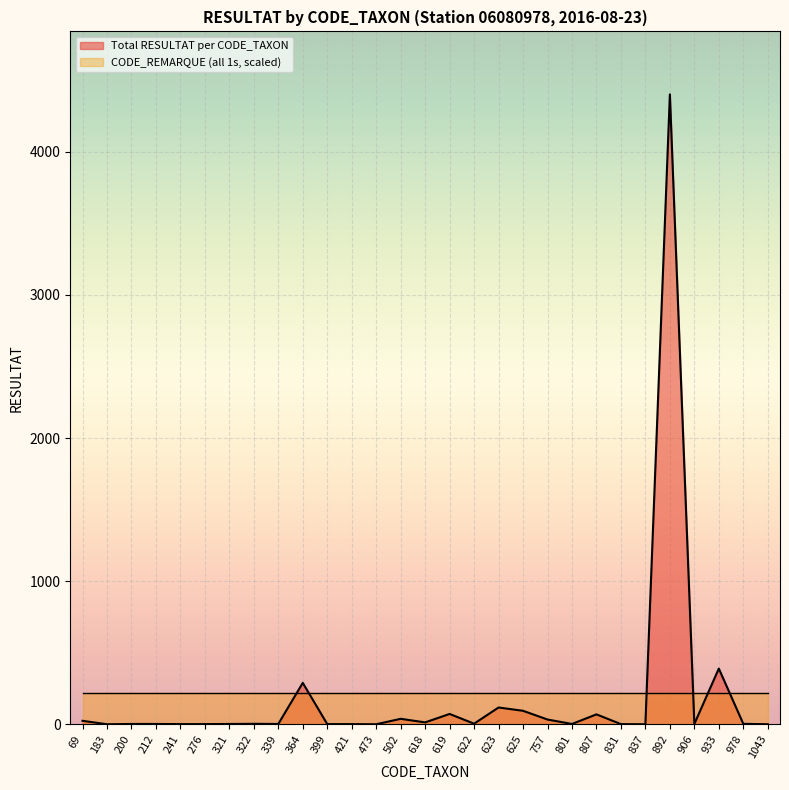

At which category does the data reach its first local peak?

322